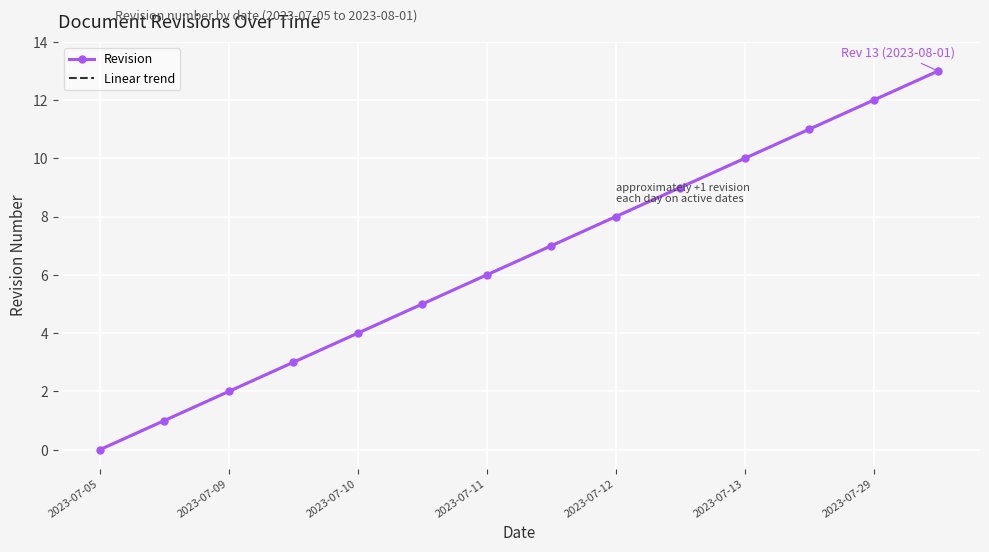

The value of Revision at 2023-07-09 is 2. True or false?

True